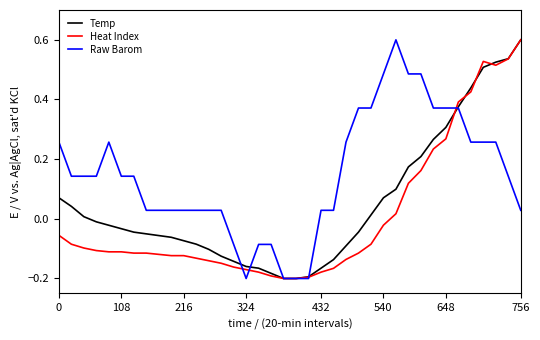

What is the greatest value displayed?

0.6